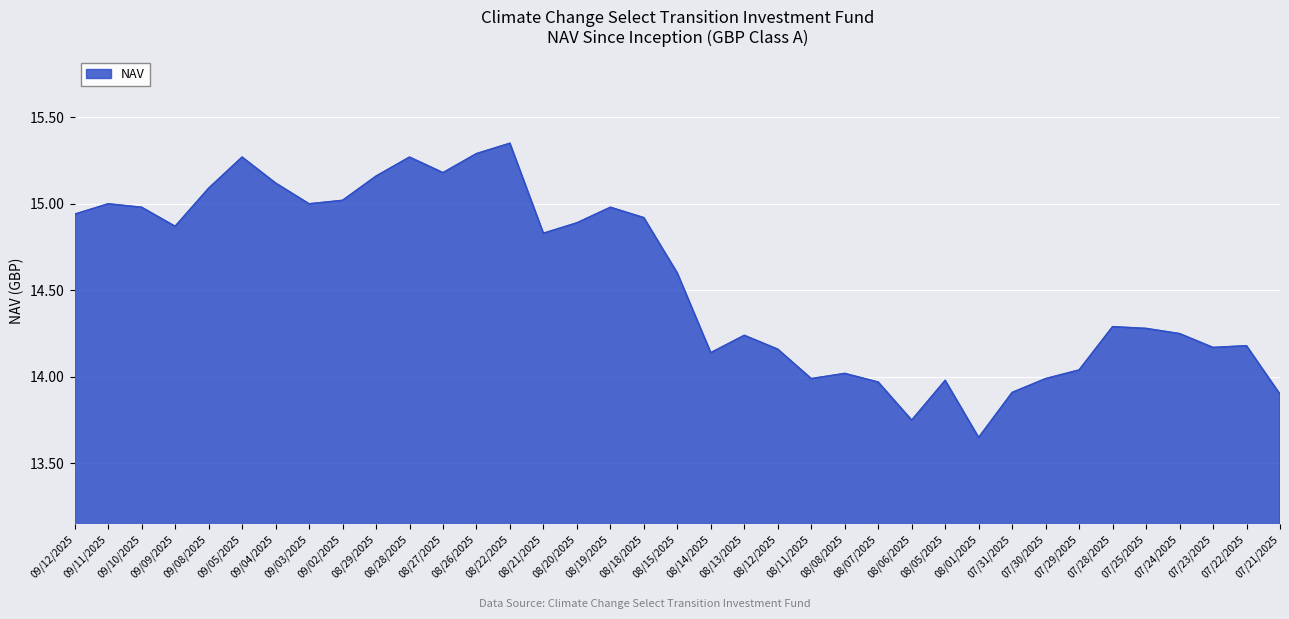

Approximately how many times larger is the value at 09/09/2025 compared to 08/05/2025?

1.1